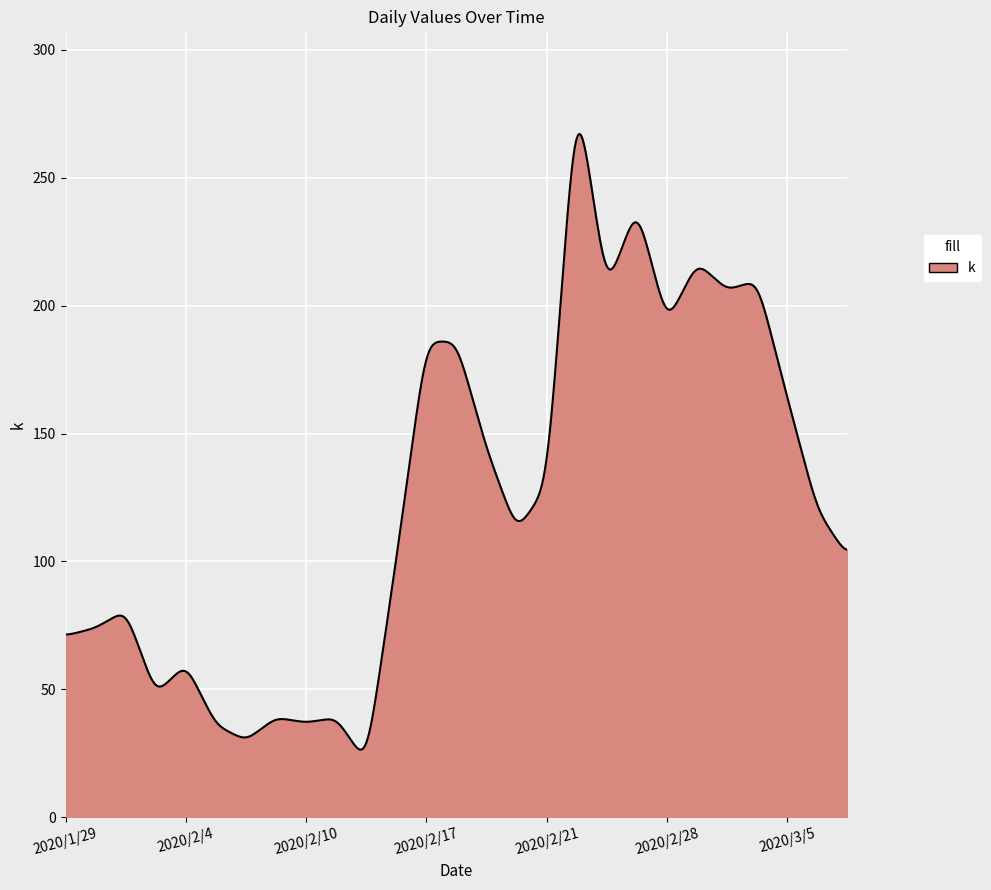

What is the greatest value displayed?

267.1